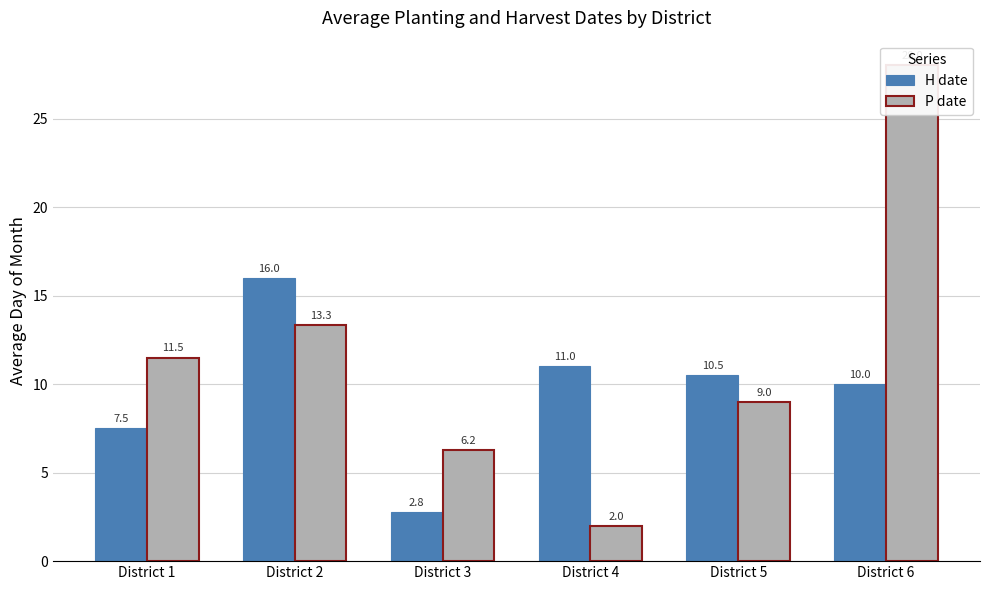

How many values in the H date series exceed 10?

3